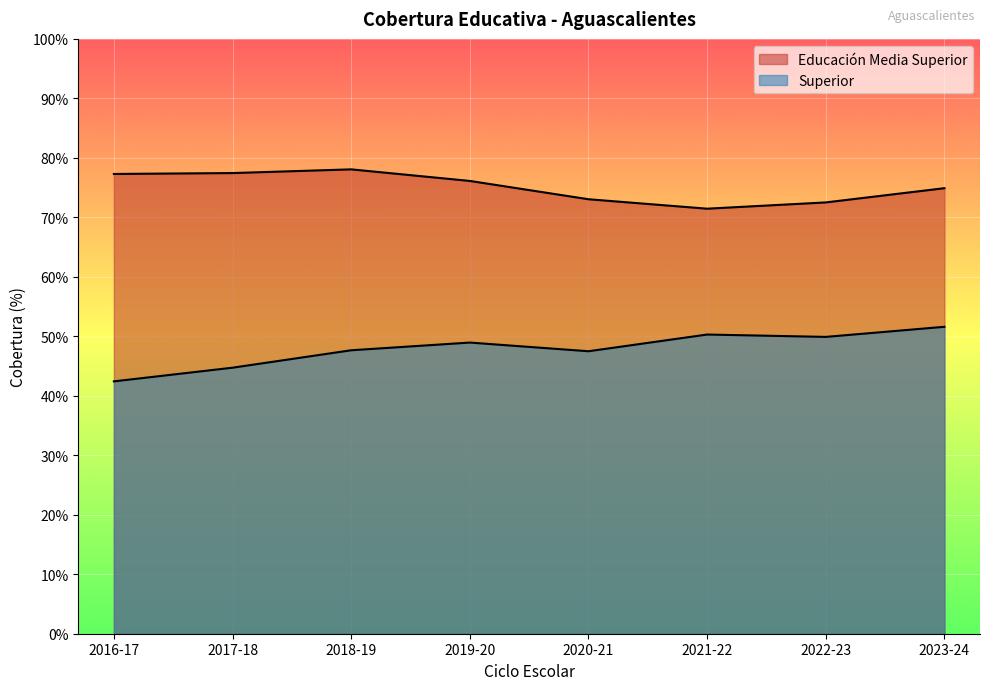

Is it true that Educación Media Superior equals 76.1 at 2019-20?

True